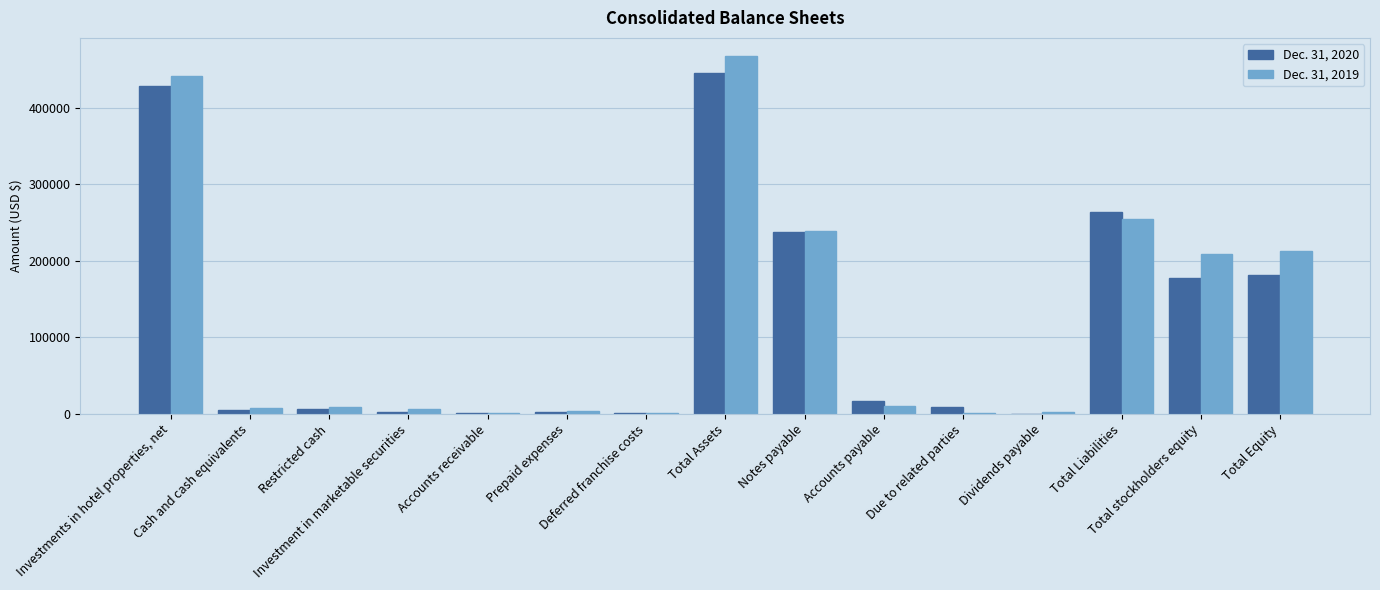

Which series has the widest spread of values?

Dec. 31, 2019